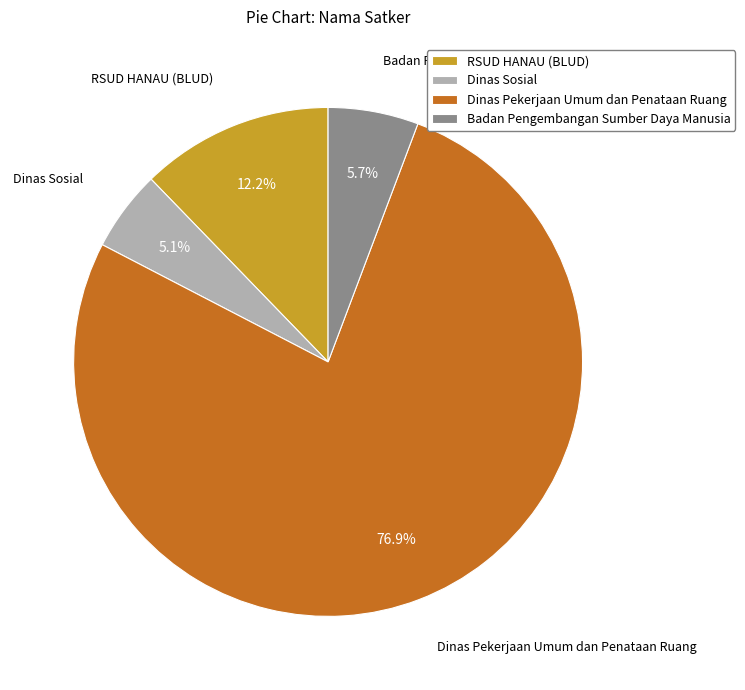

How many slices are in this pie chart?

4